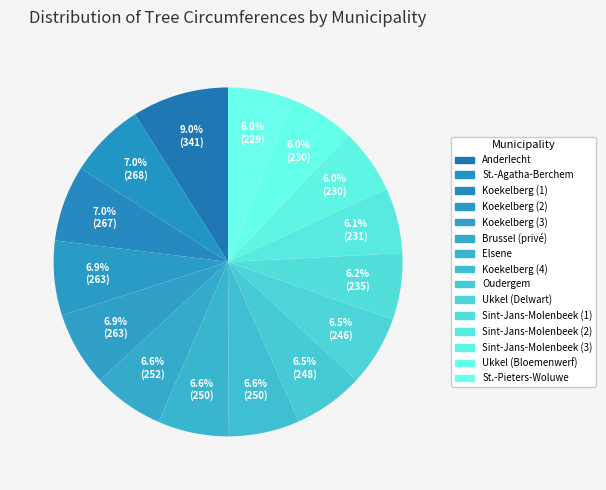

To the nearest percent, what portion does St.-Pieters-Woluwe represent?

6%